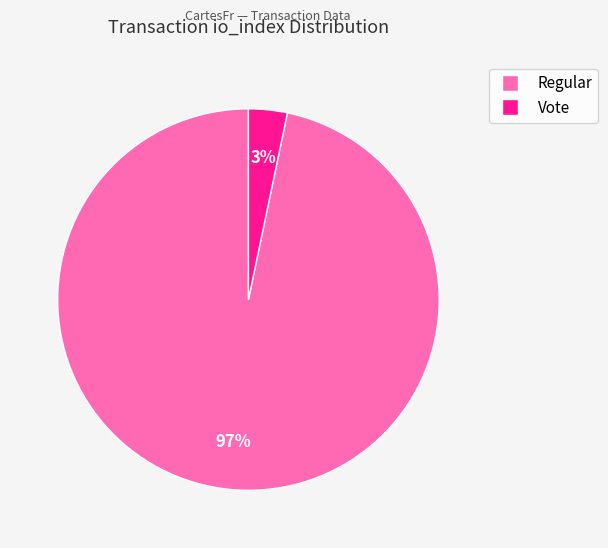

Is there a majority slice in this chart?

Yes